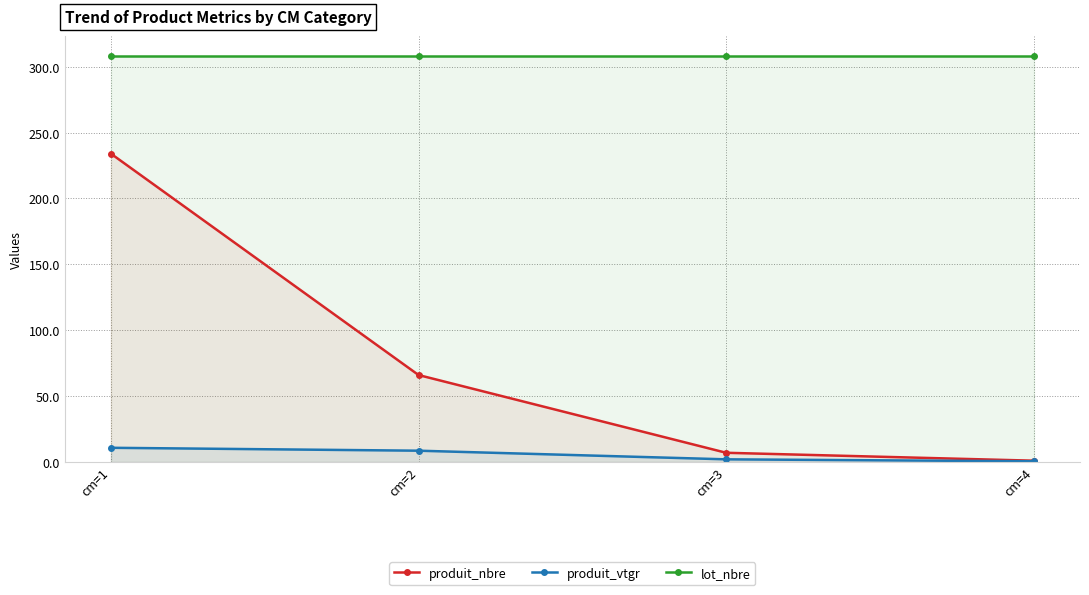

Rank the categories by produit_vtgr value from highest to lowest.

cm=1, cm=2, cm=3, cm=4